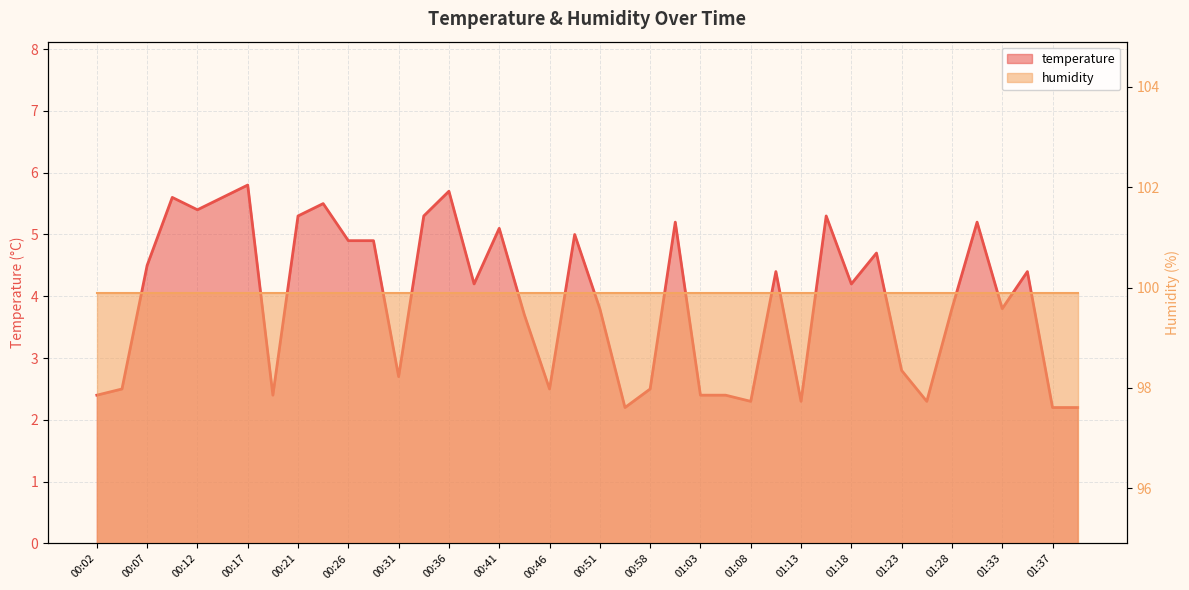

Reading left to right, what are all the values shown in this chart?

00:02=2.4	00:04=2.5	00:07=4.5	00:09=5.6	00:12=5.4	00:14=5.6	00:17=5.8	00:19=2.4	00:21=5.3	00:24=5.5	00:26=4.9	00:29=4.9	00:31=2.7	00:34=5.3	00:36=5.7	00:38=4.2	00:41=5.1	00:44=3.7	00:46=2.5	00:49=5.0	00:51=3.8	00:53=2.2	00:58=2.5	01:01=5.2	01:03=2.4	01:06=2.4	01:08=2.3	01:10=4.4	01:13=2.3	01:15=5.3	01:18=4.2	01:20=4.7	01:23=2.8	01:25=2.3	01:28=3.8	01:30=5.2	01:33=3.8	01:35=4.4	01:37=2.2	01:40=2.2